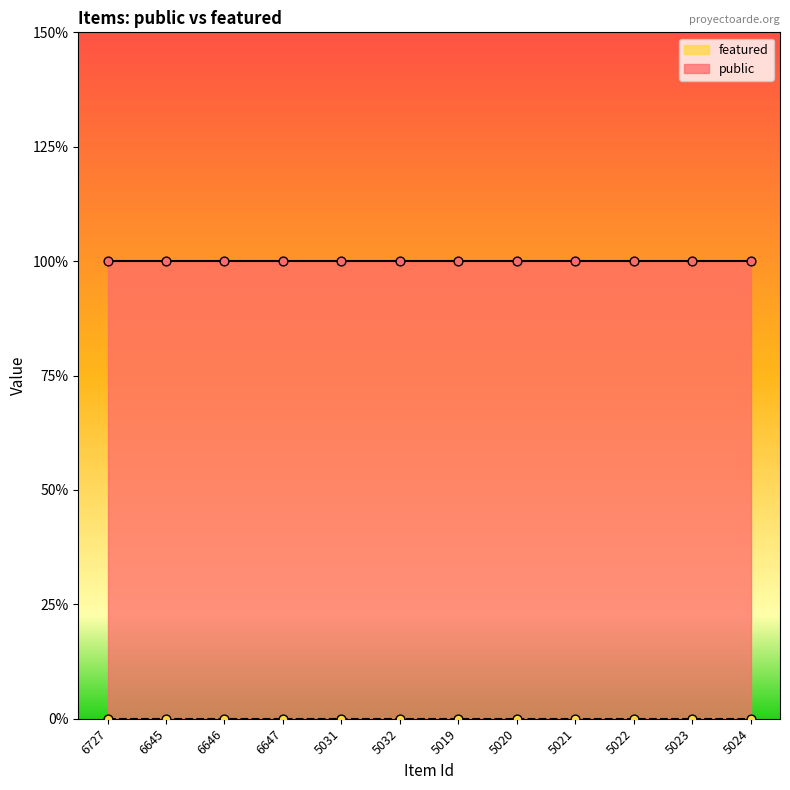

At which category is the sum across all series the highest?

6727